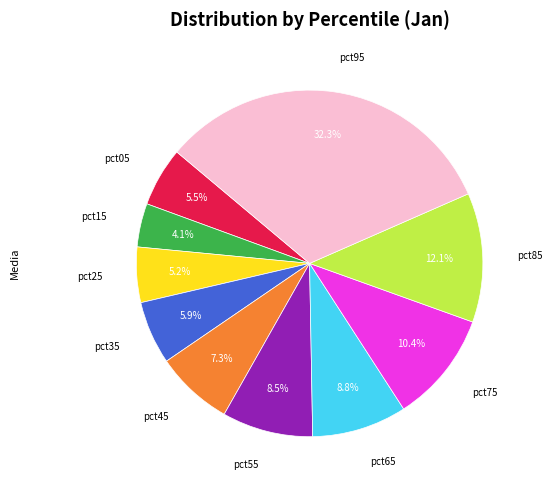

To the nearest percent, what is the difference between the largest and smallest slice percentages?

28%